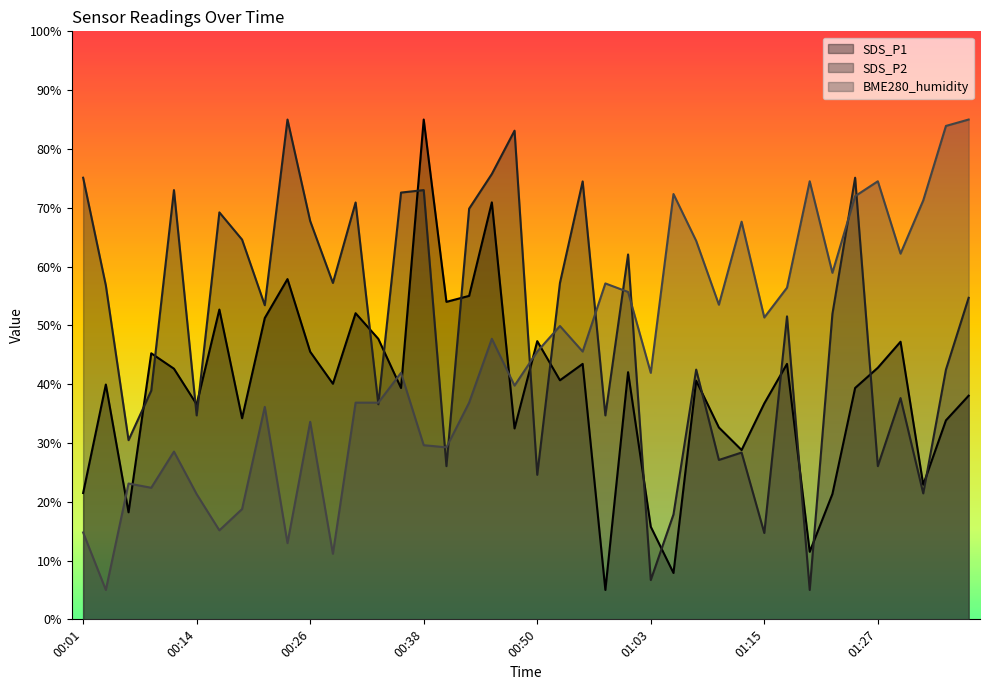

At how many categories does at least one series exceed 26?

40